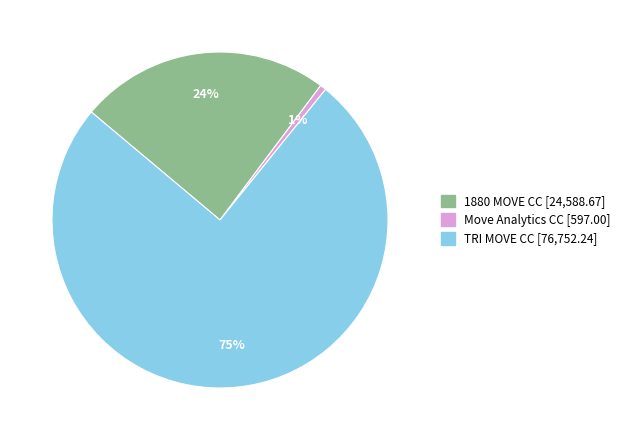

How many segments does this pie chart have?

3